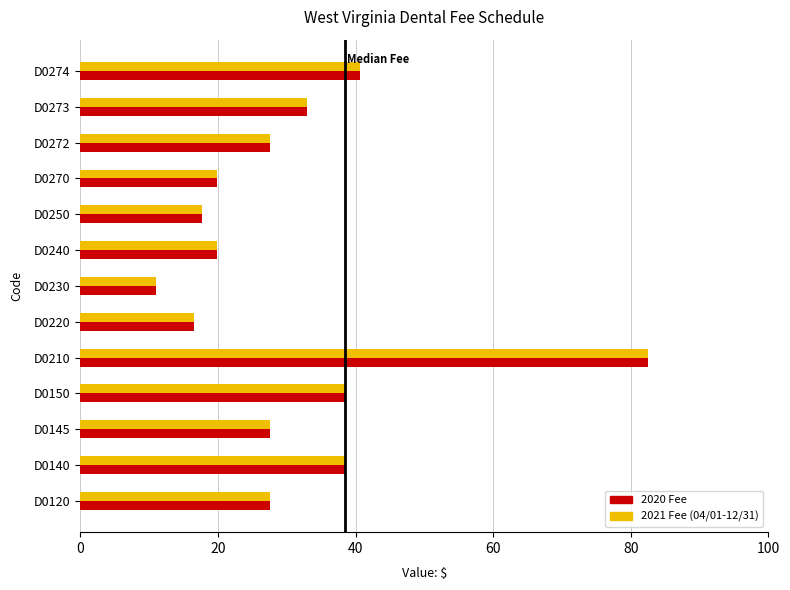

True or false: 2021 Fee (04/01-12/31) has a value of 38.5 at D0140.

True